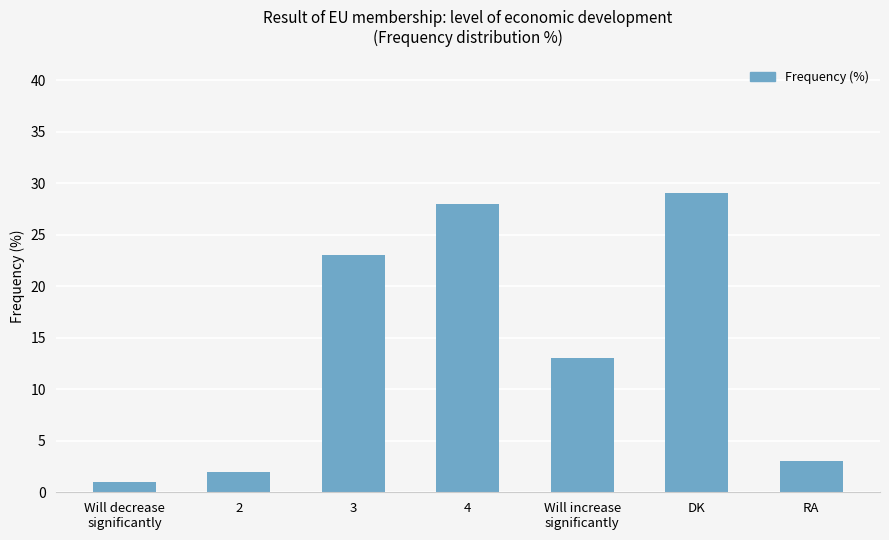

What is the greatest value displayed?

29